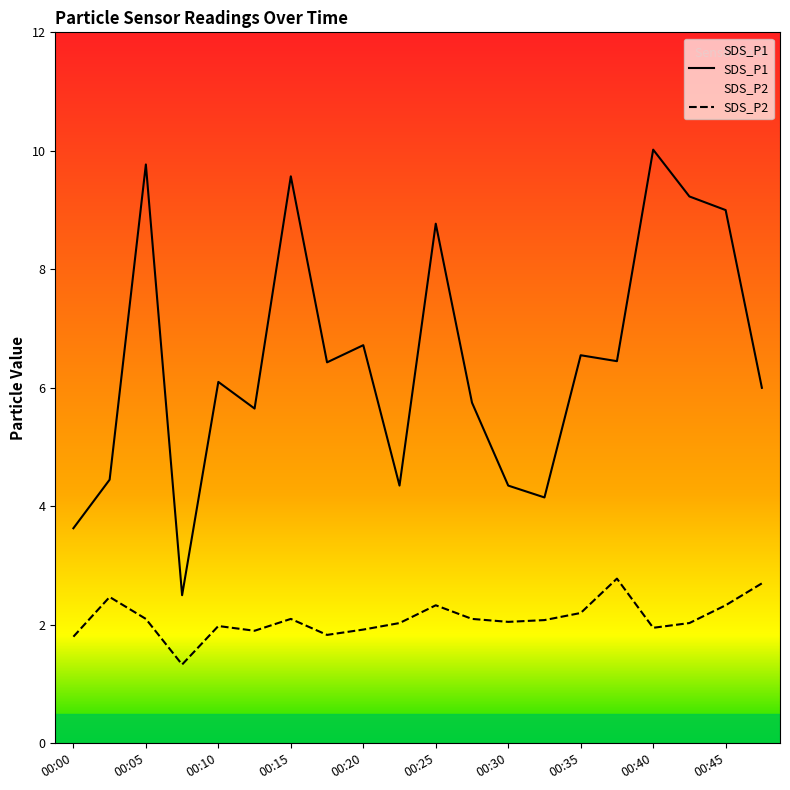

What is the value of the SDS_P1 point at the 6th from the left?

5.7